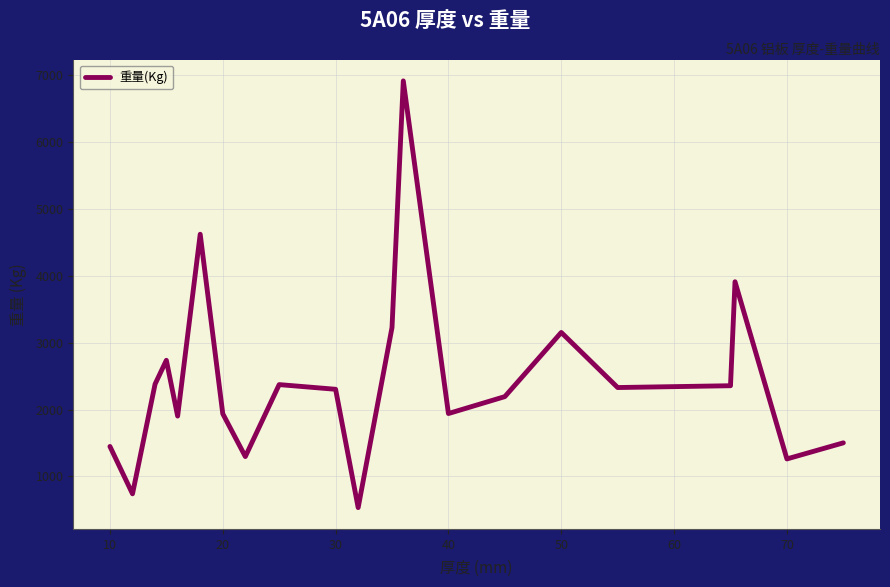

What is the smallest value displayed?

534.0